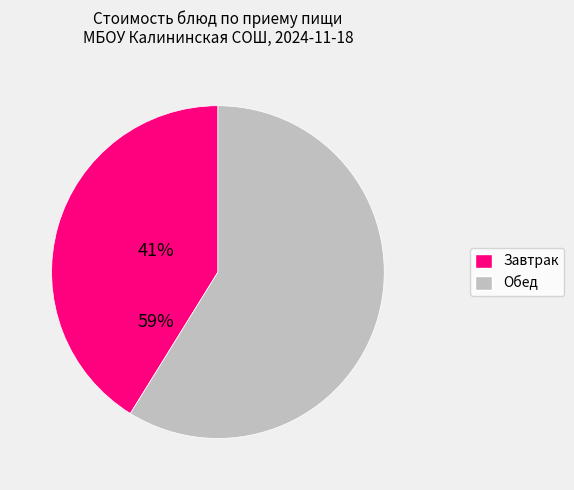

Is there a majority slice in this chart?

Yes